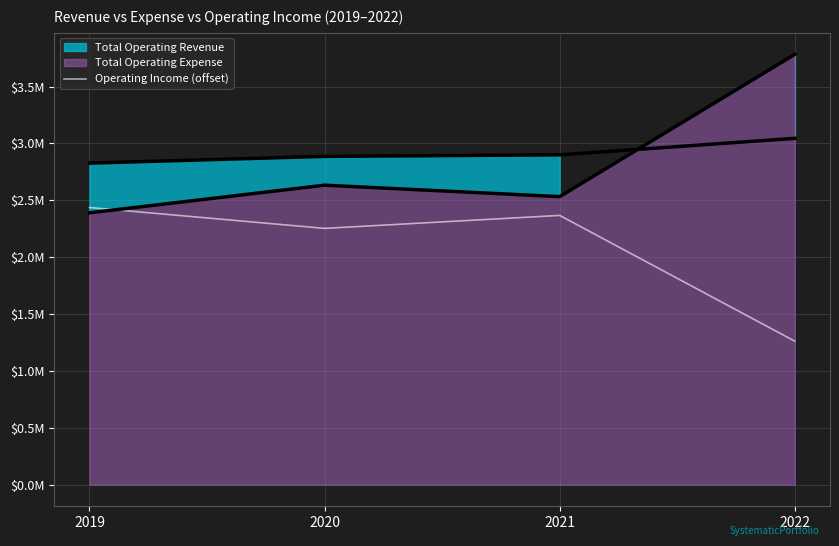

How many interior local peaks (higher than both neighbors) does the data have?

1